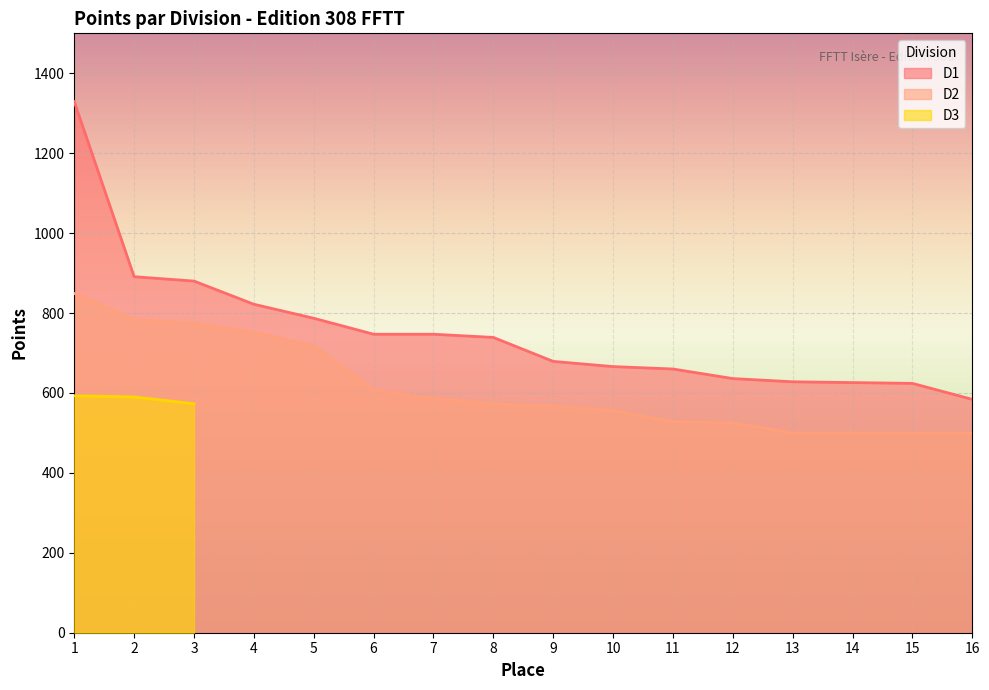

True or false: D2 has more than 2 interior local peaks.

False